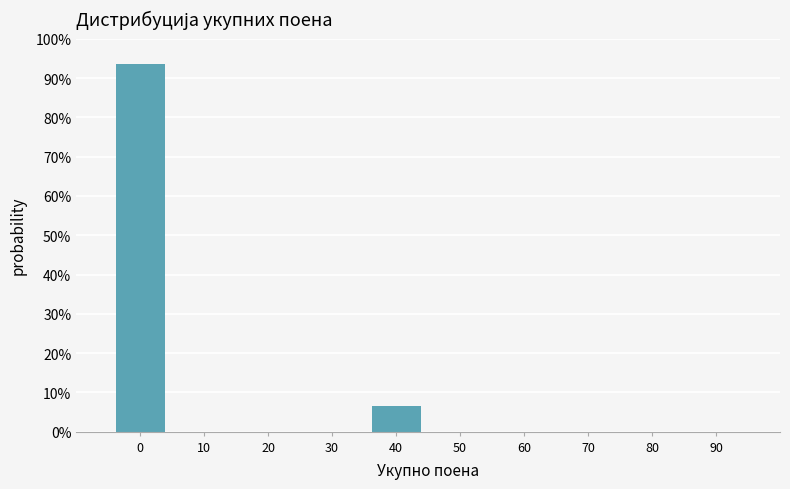

Reading left to right, transcribe all the data shown in this chart.

0=93.5	10=0.0	20=0.0	30=0.0	40=6.5	50=0.0	60=0.0	70=0.0	80=0.0	90=0.0